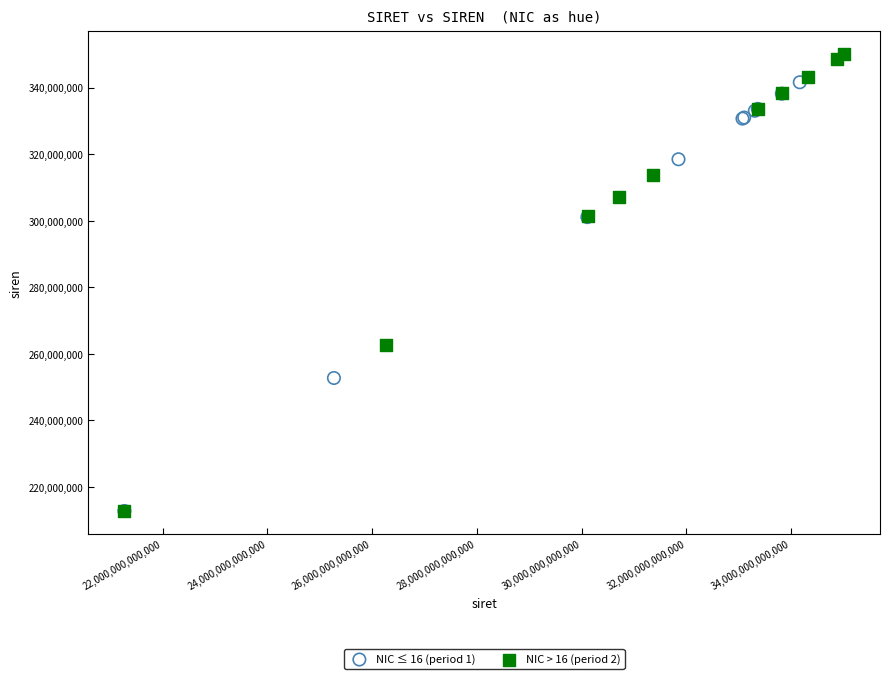

What are all the series names shown in the legend?

NIC ≤ 16 (period 1), NIC > 16 (period 2)